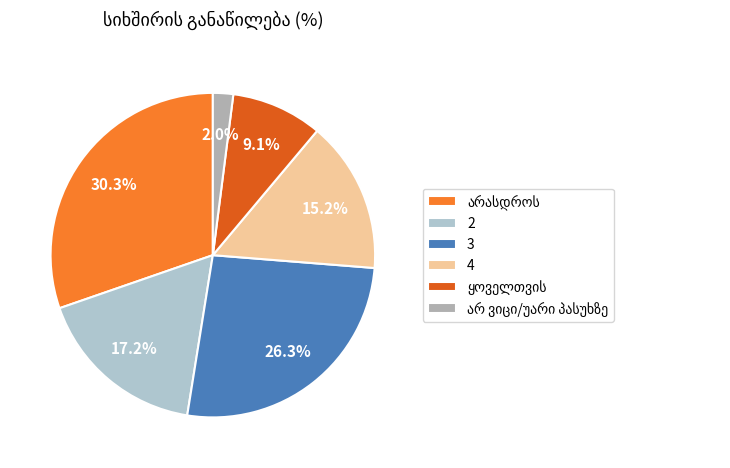

To the nearest percent, what is the difference between the largest and smallest slice percentages?

28%